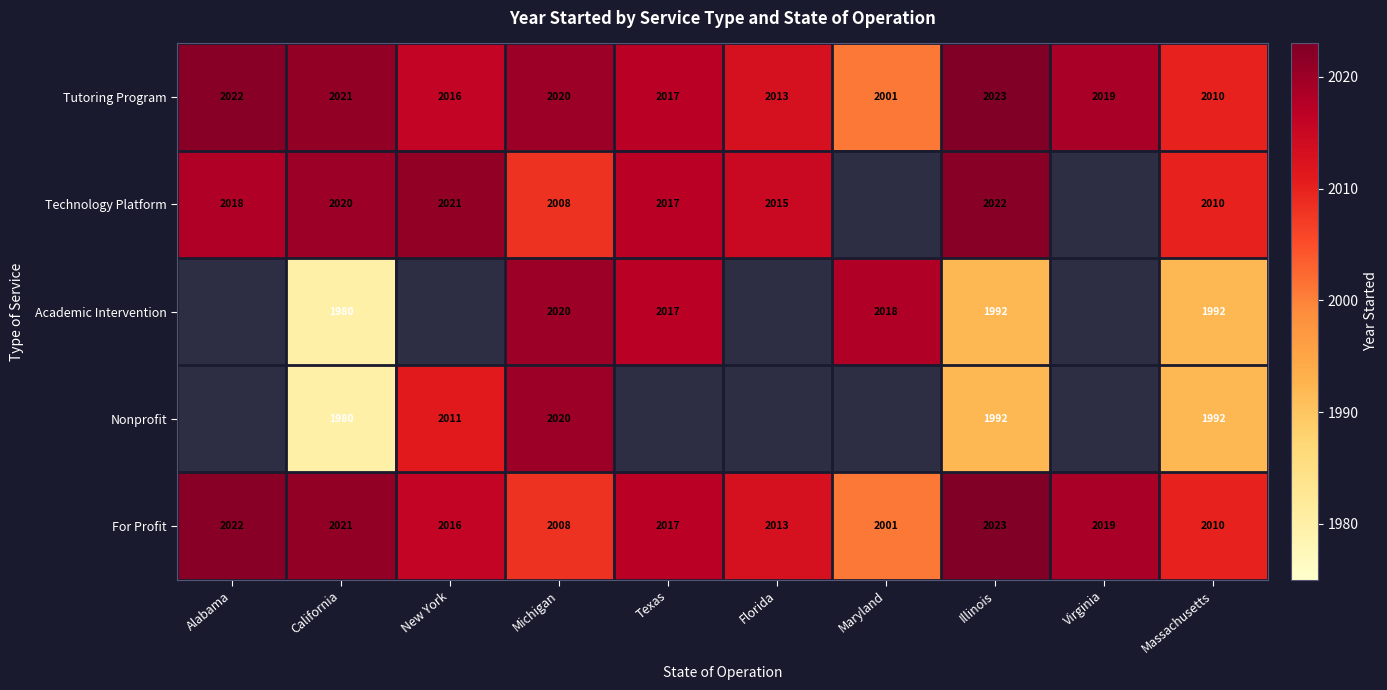

The value of Nonprofit at New York is 406. True or false?

False